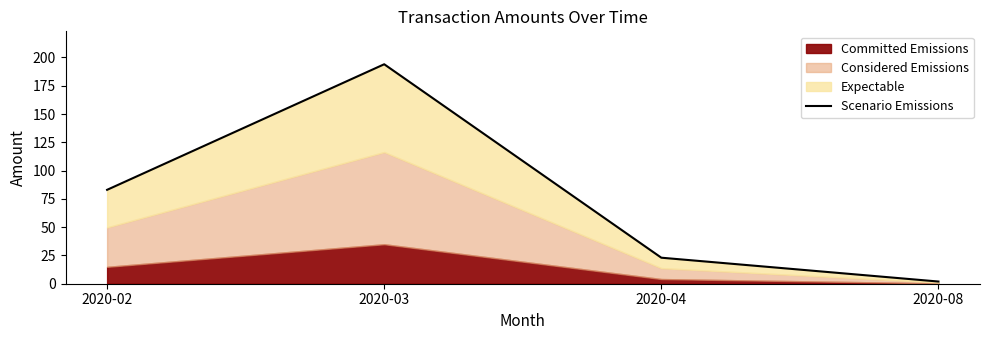

The chart shows a value of 194.0 at 2020-03. True or false?

True